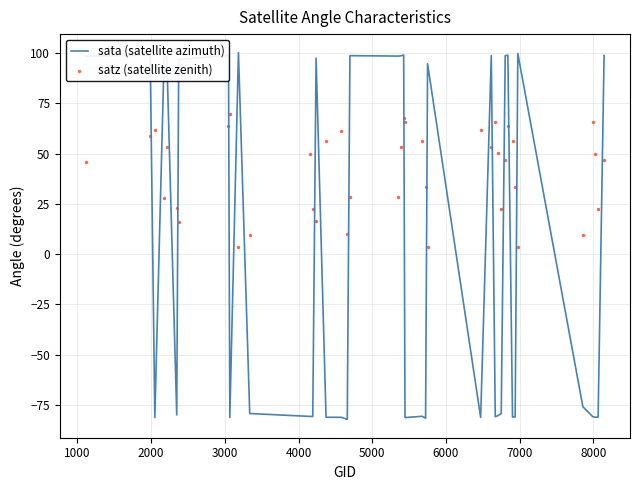

Which series contains the highest Y value?

sata (satellite azimuth)